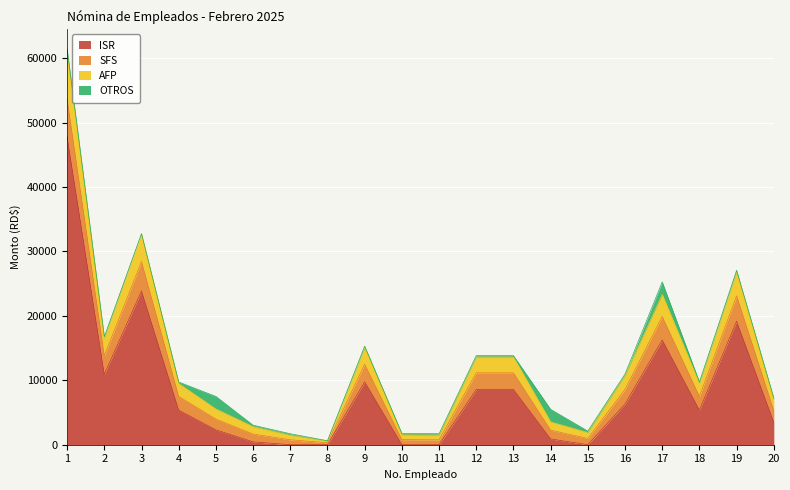

What is the difference between the second highest and second lowest values in the ISR series?

23866.6